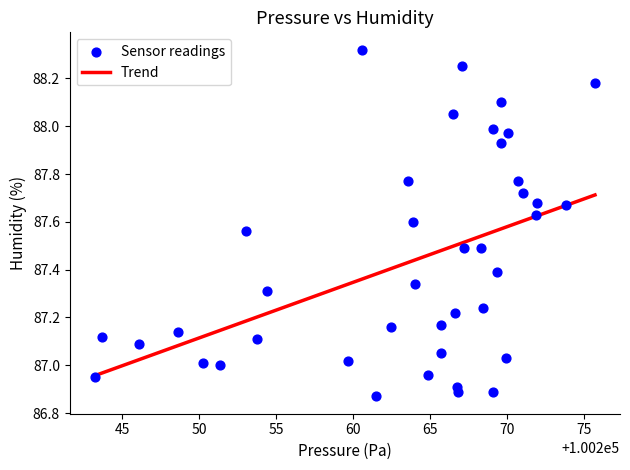

What is the range of X values (max minus min)?

32.5